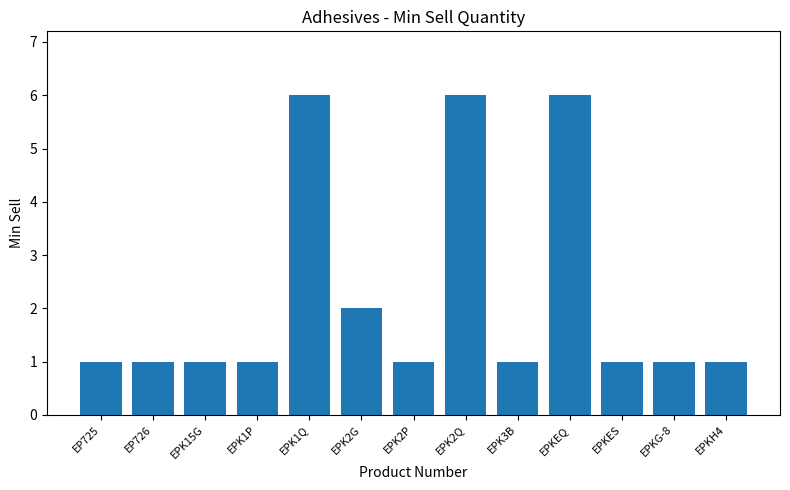

What is the difference between the maximum and minimum values?

5